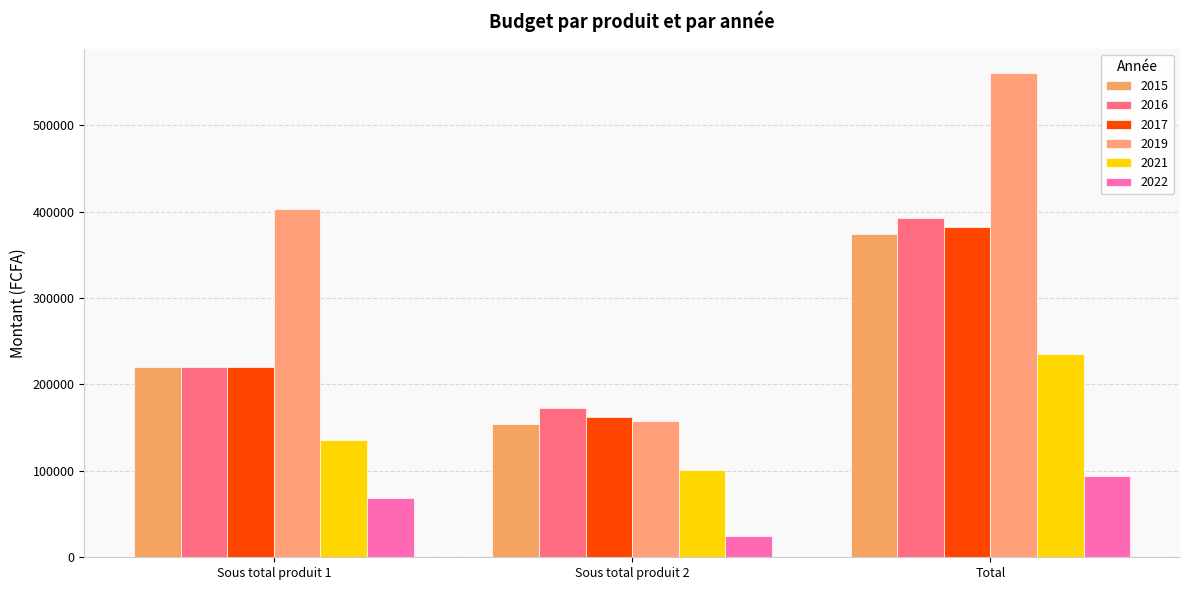

What are all the series names shown in the legend?

2015, 2016, 2017, 2019, 2021, 2022